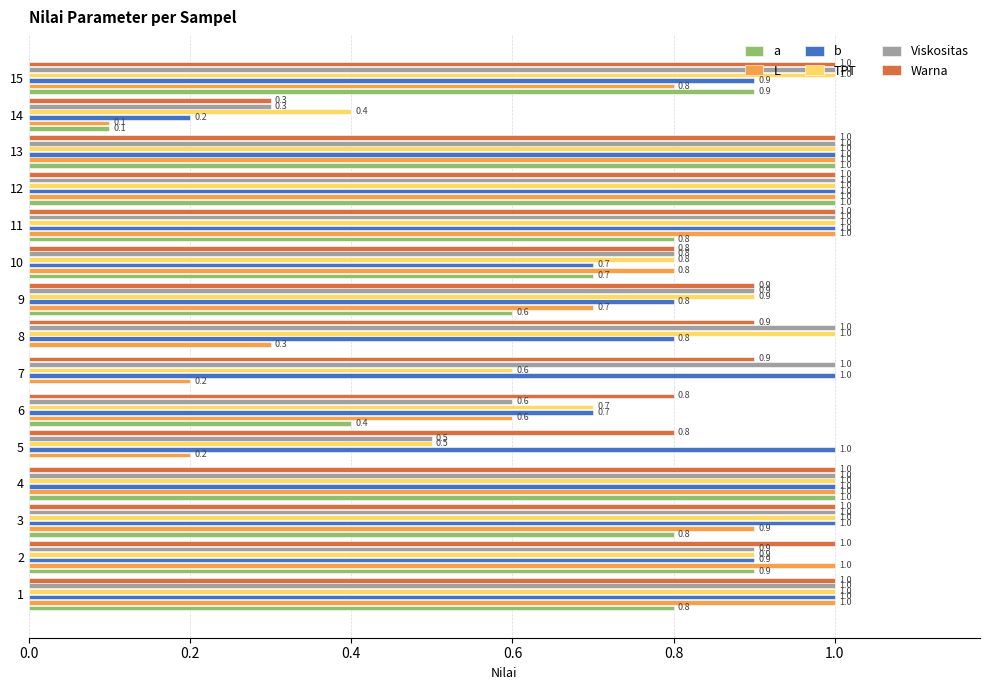

Which series has the largest range (max minus min)?

a